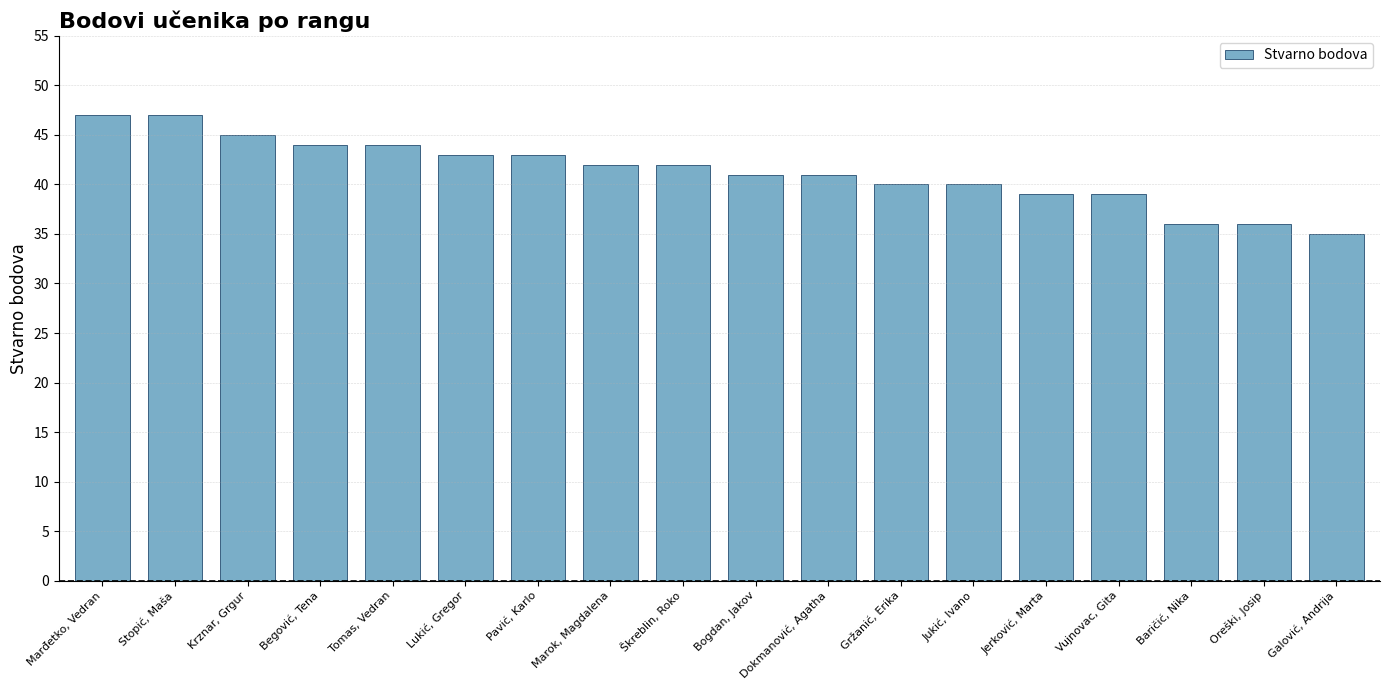

Are the bars horizontal?

No